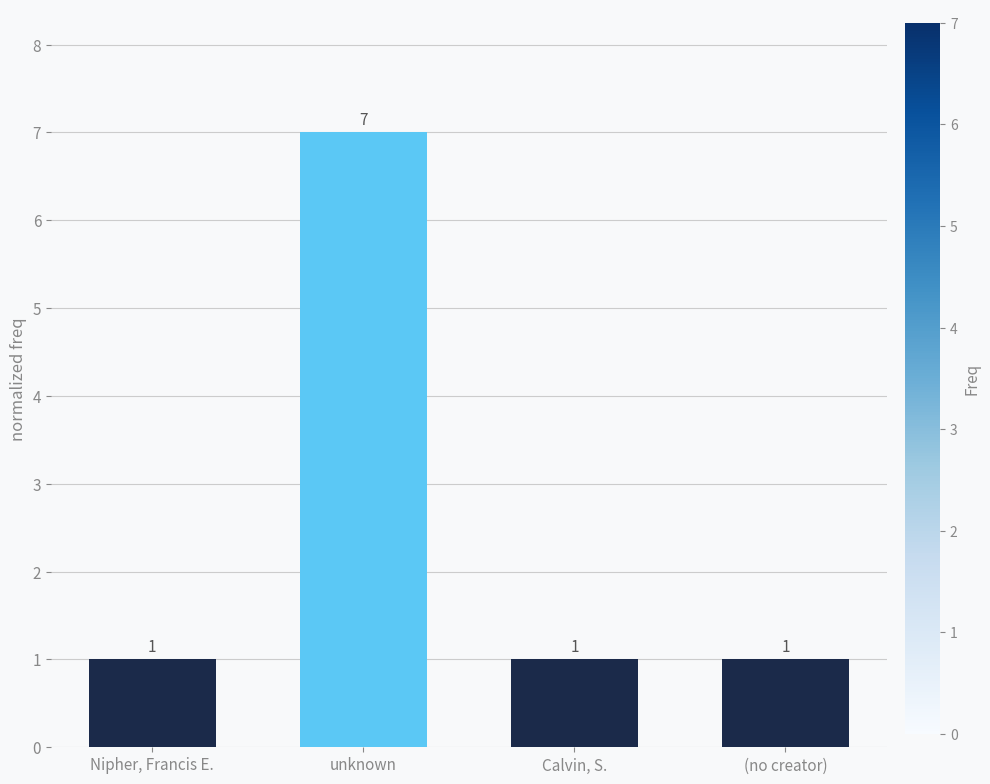

Reading left to right, list all the values displayed in this chart.

1	7	1	1